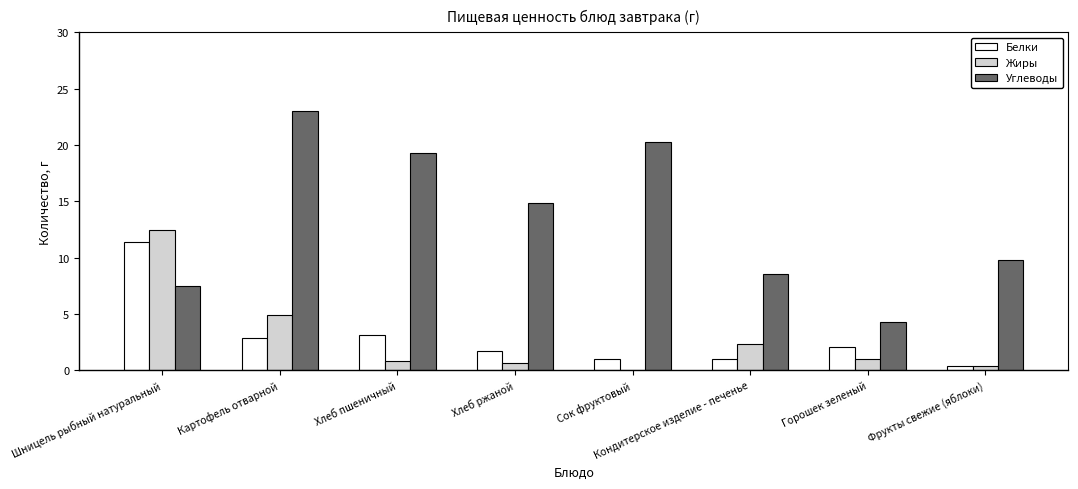

The Белки series shows 11.3 at Шницель рыбный натуральный. True or false?

True